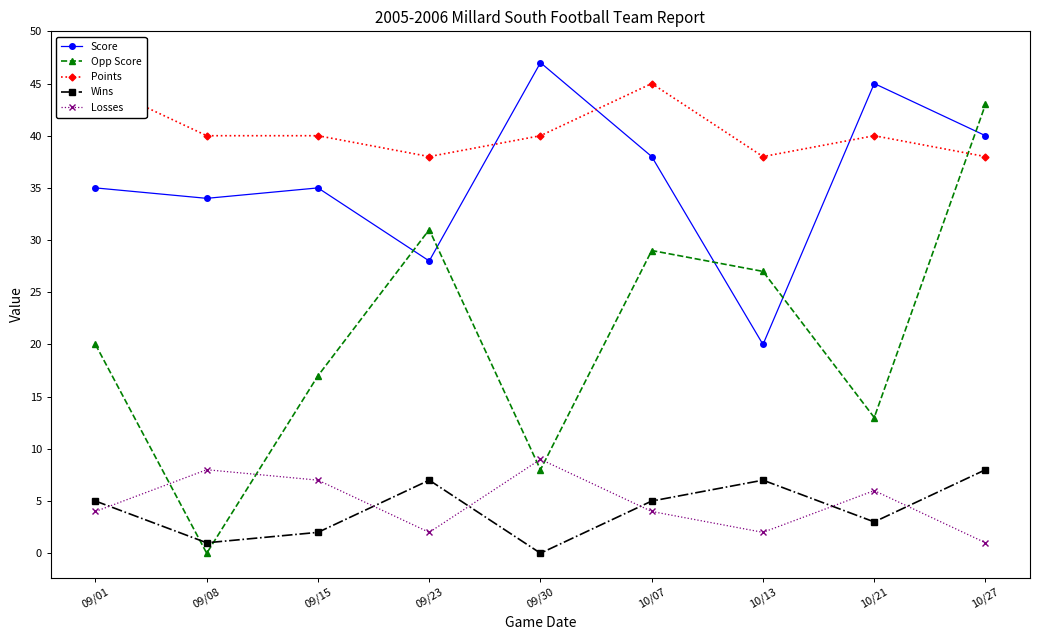

Which category has the lowest value in the Opp Score series?

09/08